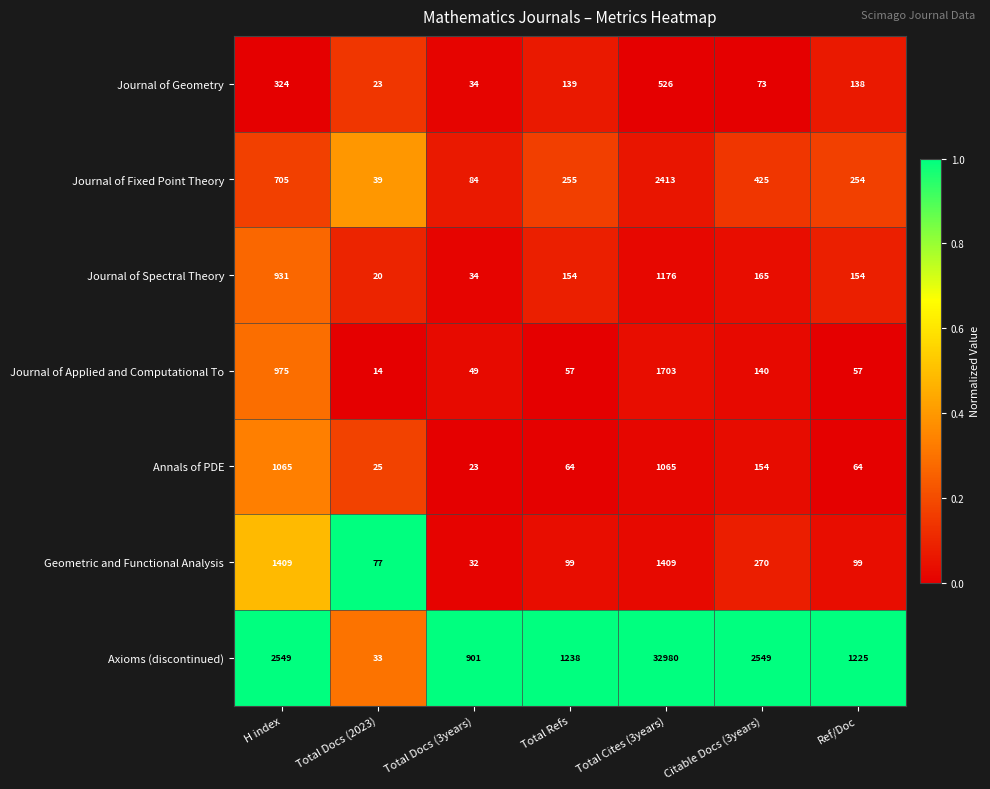

How many series are shown in this chart?

7